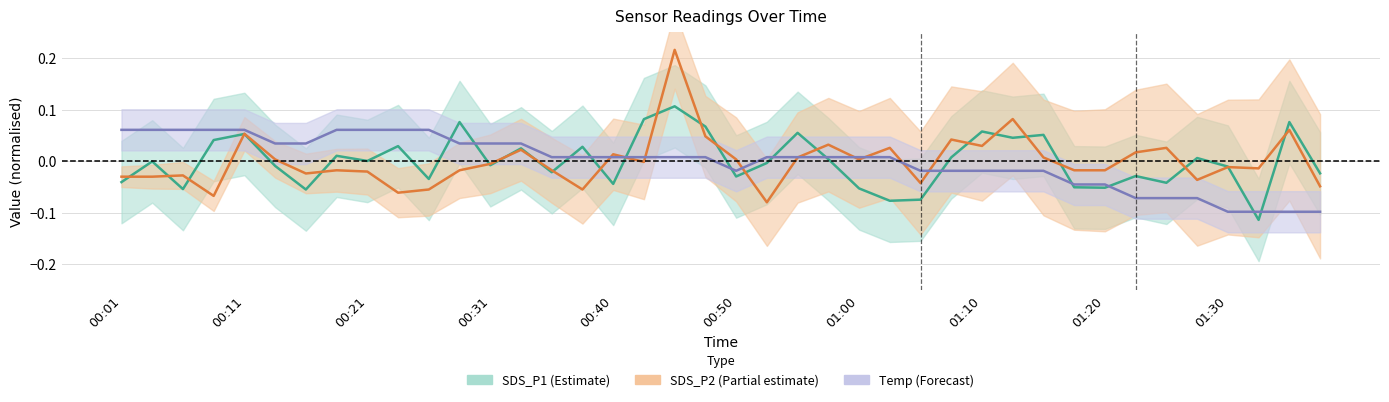

At which category is the sum across all series the highest?

00:45